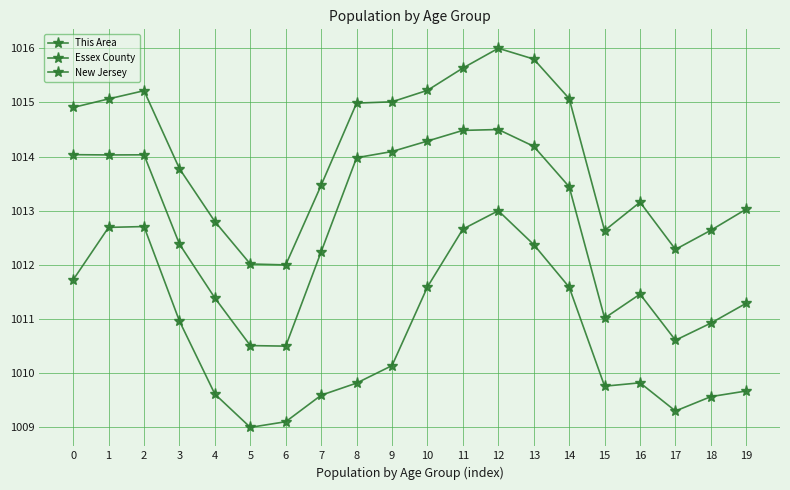

True or false: This Area and Essex County cross at least once.

False